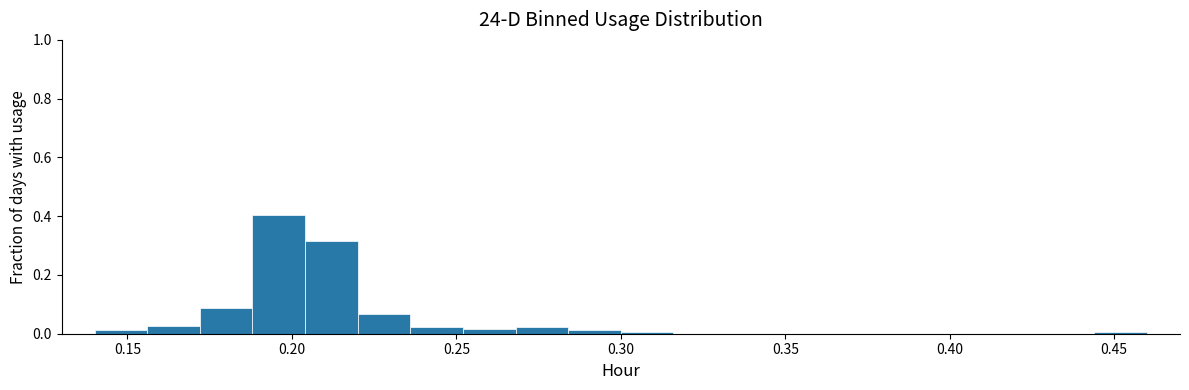

Read against the x-axis, roughly where is the centre of the tallest bar?

0.195